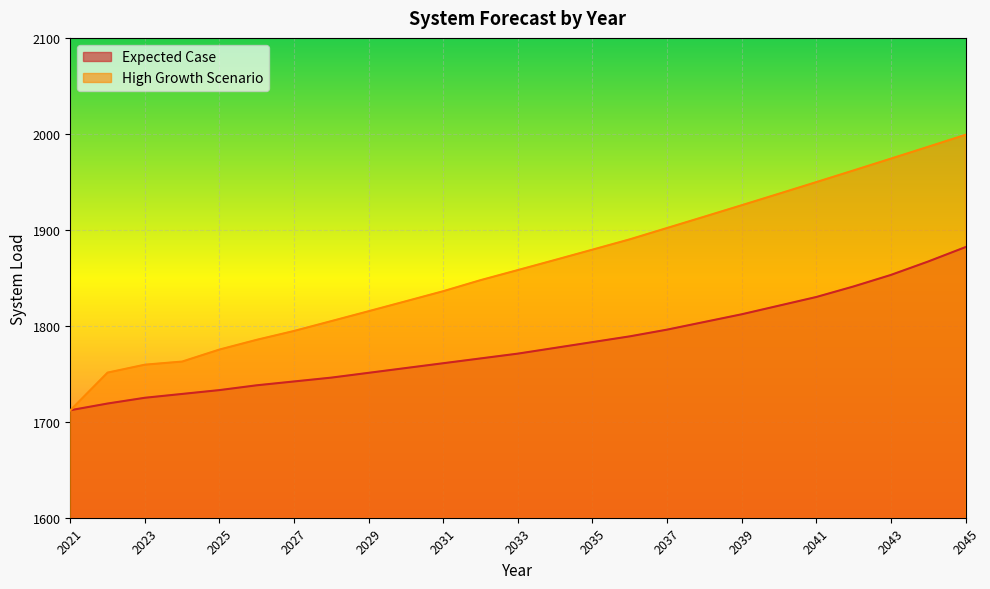

What is the difference between the maximum and minimum values in the High Growth Scenario series?

287.1